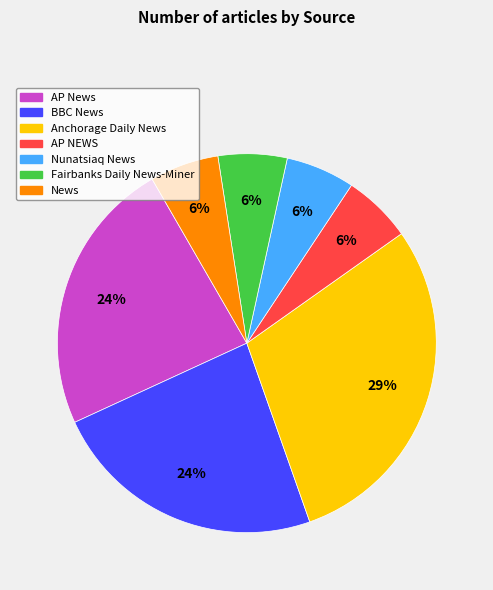

The AP NEWS slice represents 6% of the pie. True or false?

True